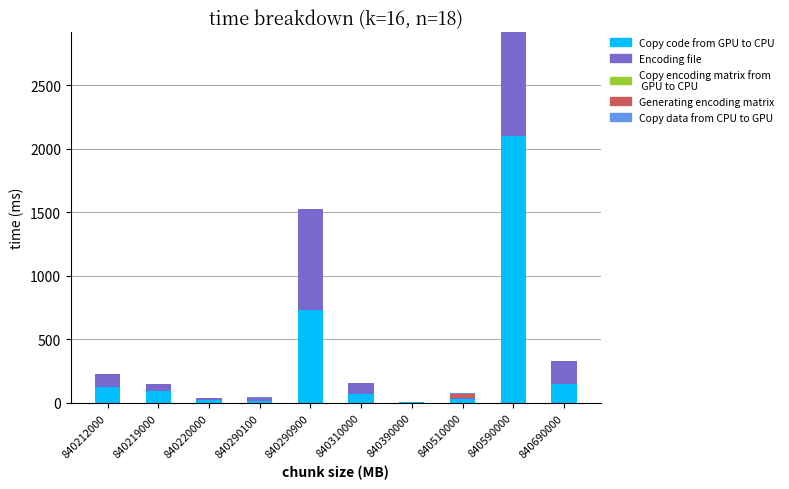

At which category is the sum across all series the highest?

840590000